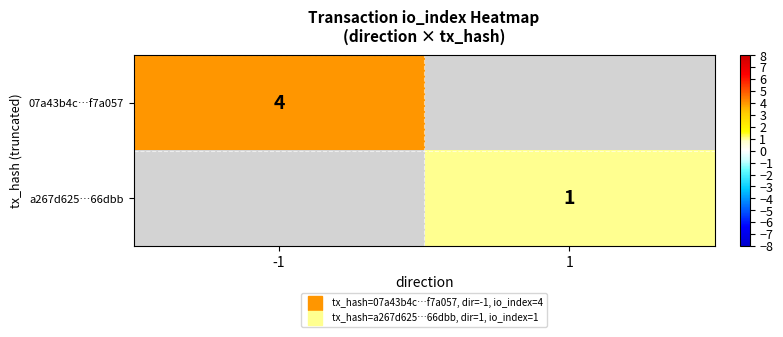

The a267d625…66dbb series shows 1.0 at 1. True or false?

True